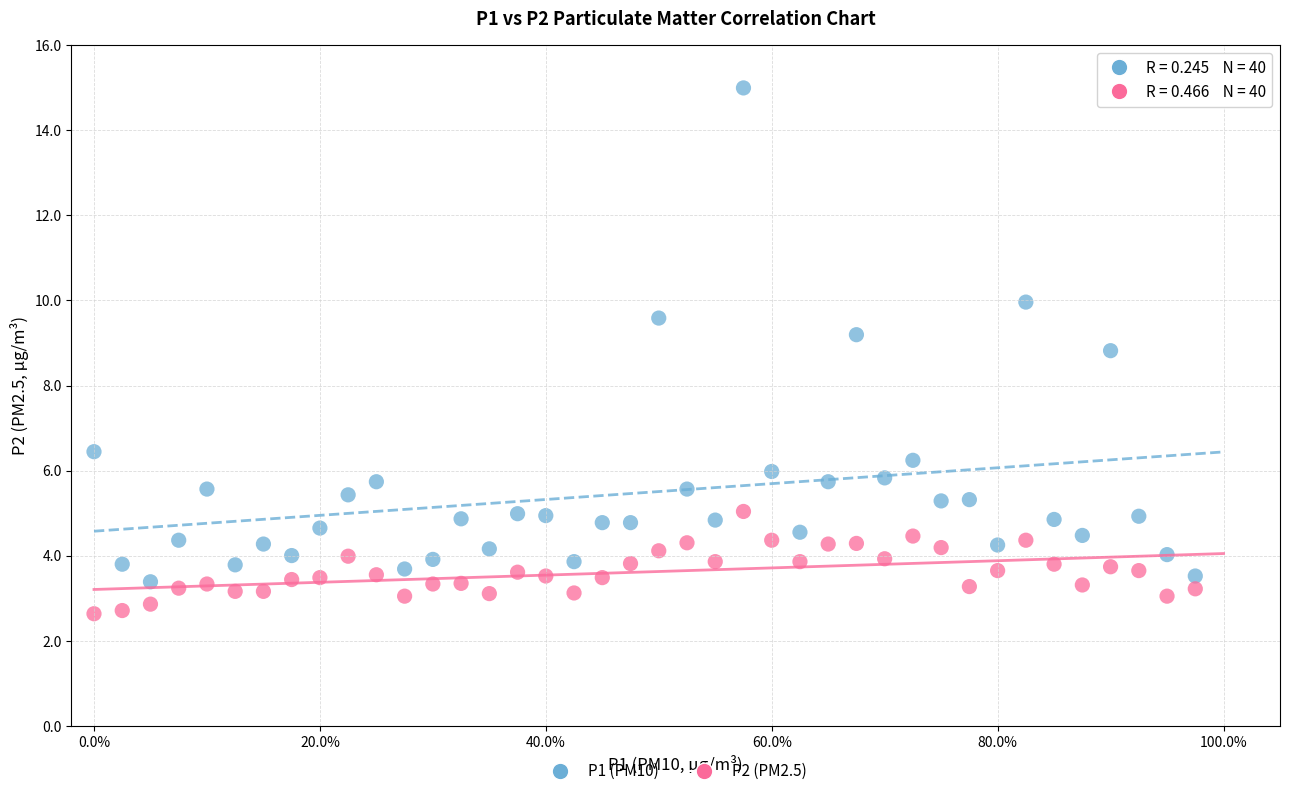

Which series contains the lowest Y value?

P2 (PM2.5)